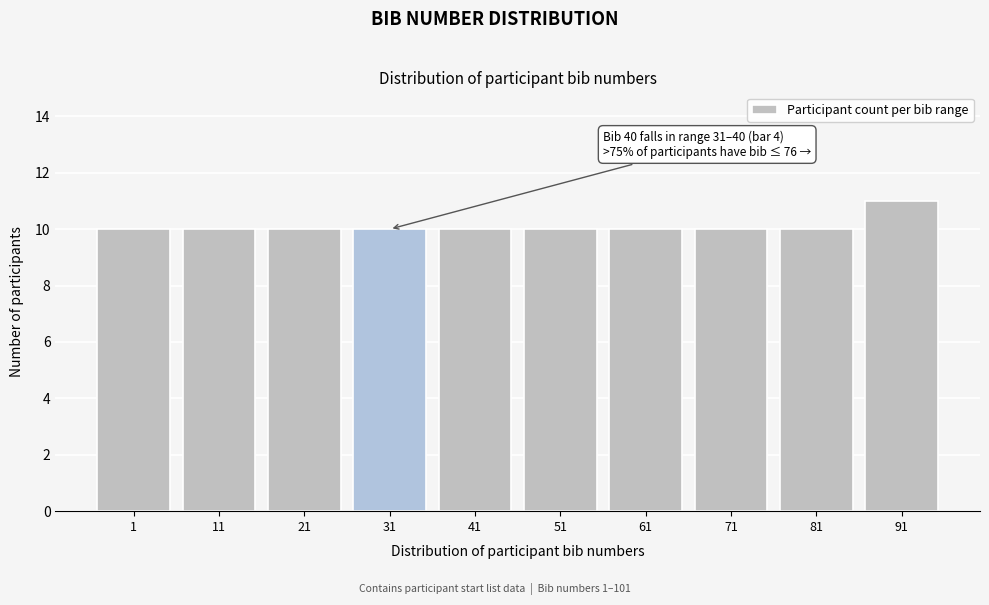

Reading left to right, extract all data points from this chart.

10	10	10	10	10	10	10	10	10	11